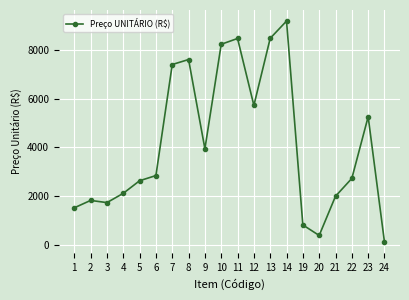

What is the ratio of the value at 14 to the value at 22?

3.4